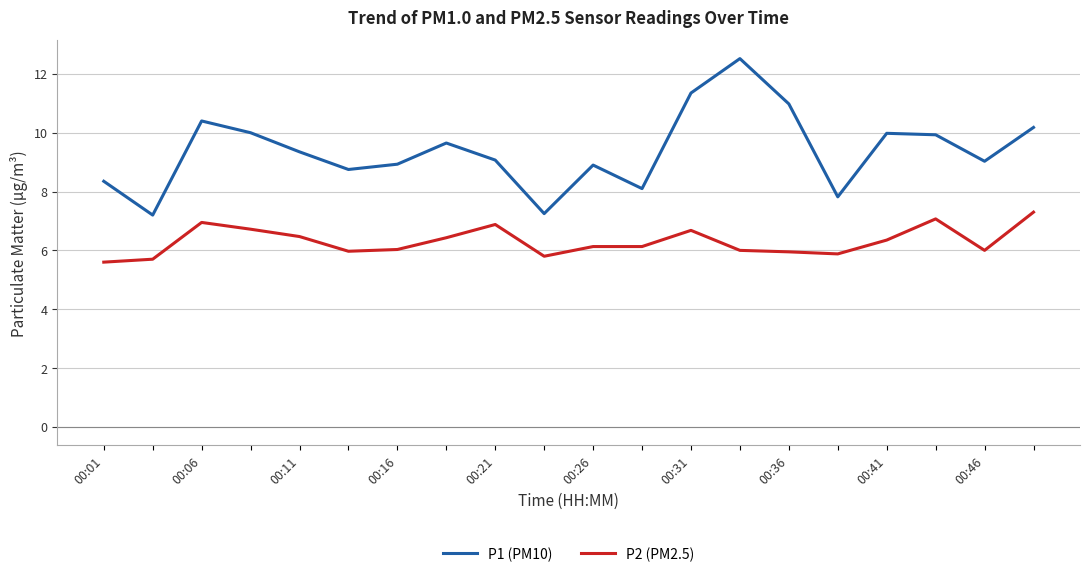

What is the minimum value shown in the chart?

5.6